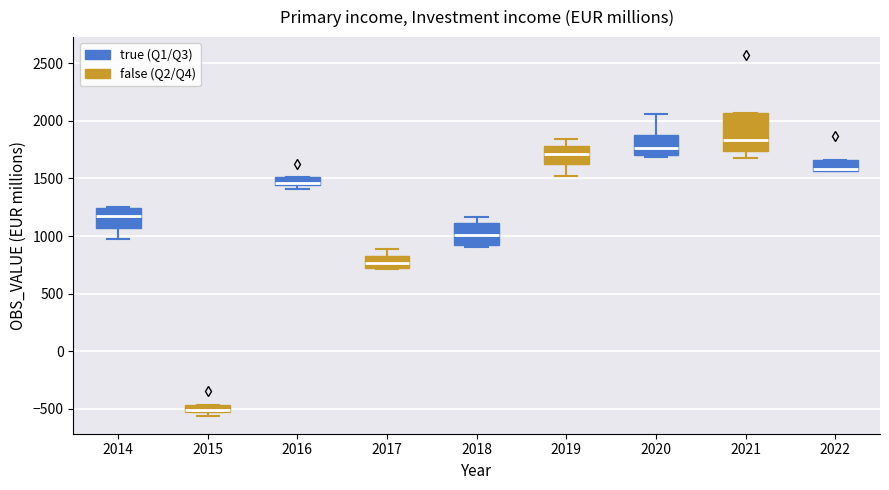

Which box is the tallest, from its lower edge to its upper edge?

2021